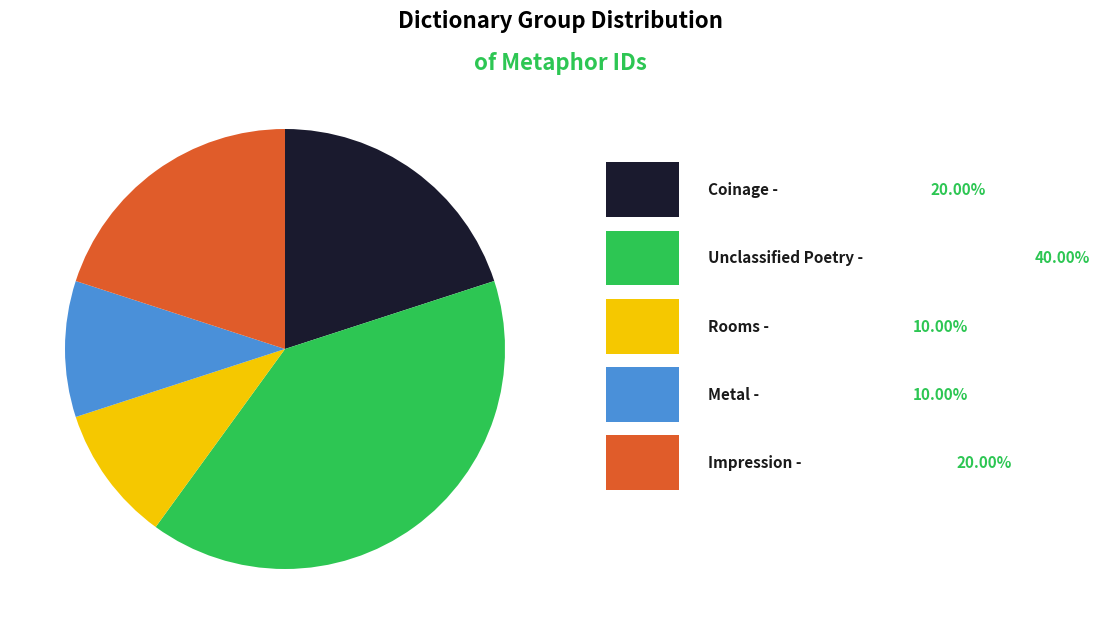

Count the number of slices in the pie.

5